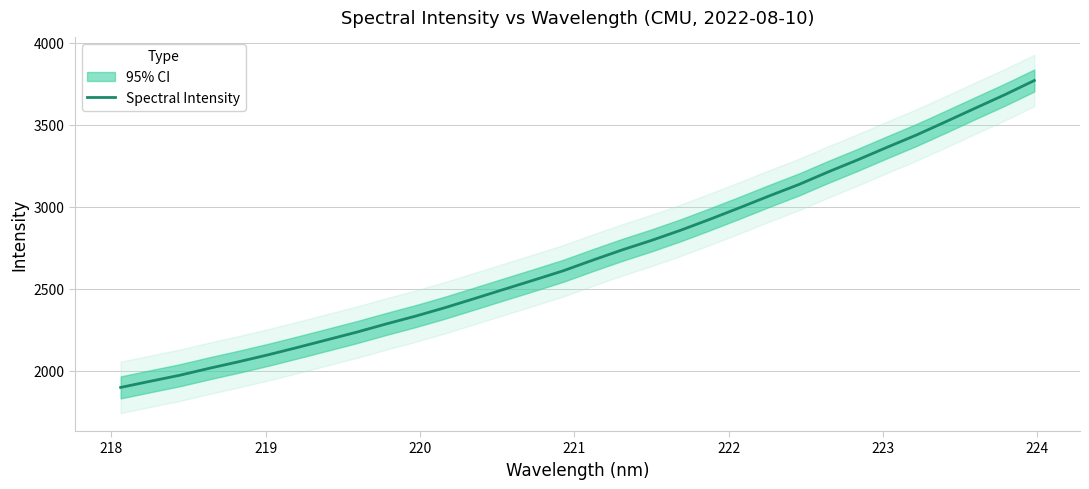

Does the chart have visible grid lines?

Yes